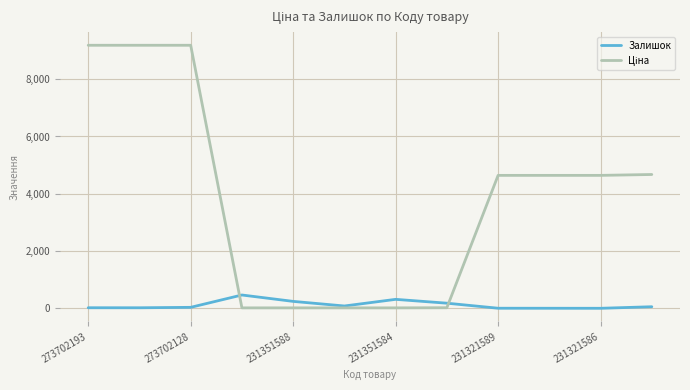

What is the maximum value shown in the chart?

9185.9